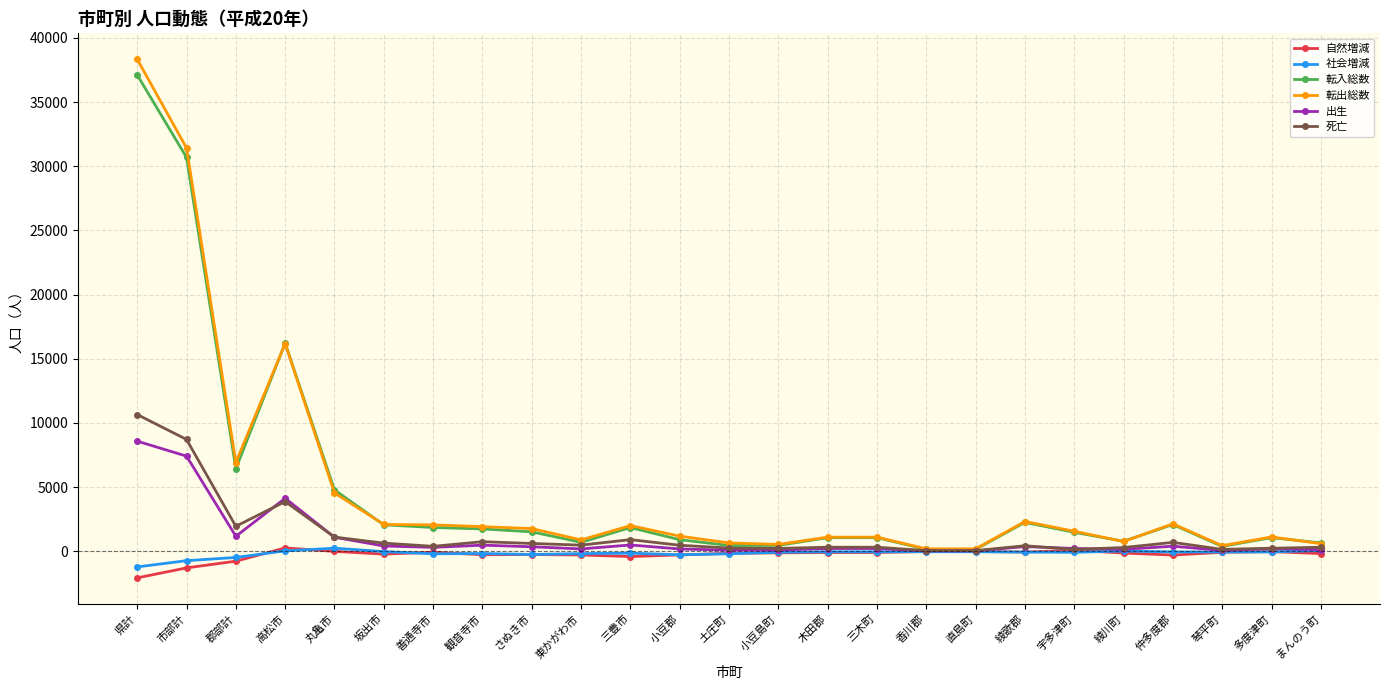

At which category does 出生 reach its first local valley?

郡部計